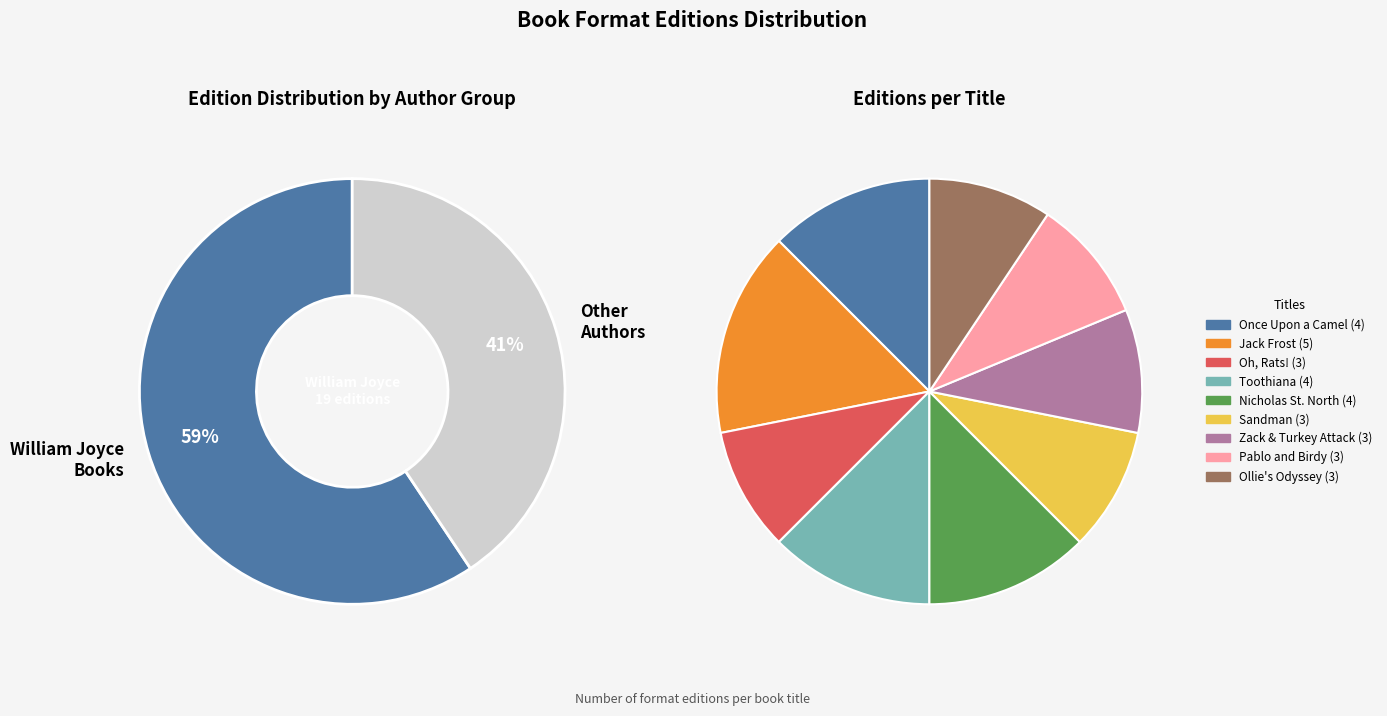

Is it true that Sandman and the War of Dreams is 9% of the pie?

True